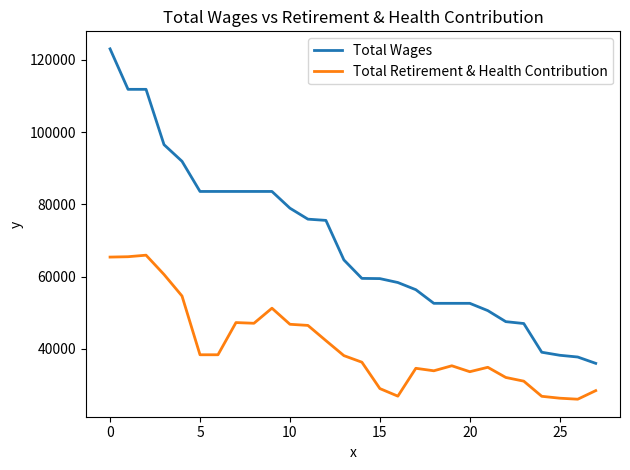

List the series in order of their overall mean, highest first.

Total Wages, Total Retirement & Health Contribution